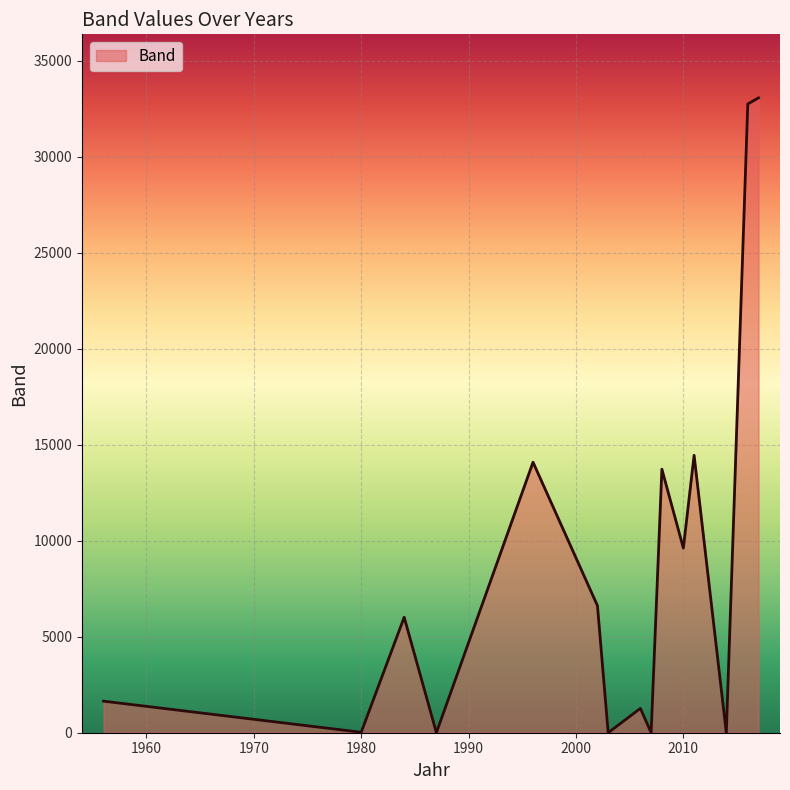

What is the difference between the maximum and minimum values?

33061